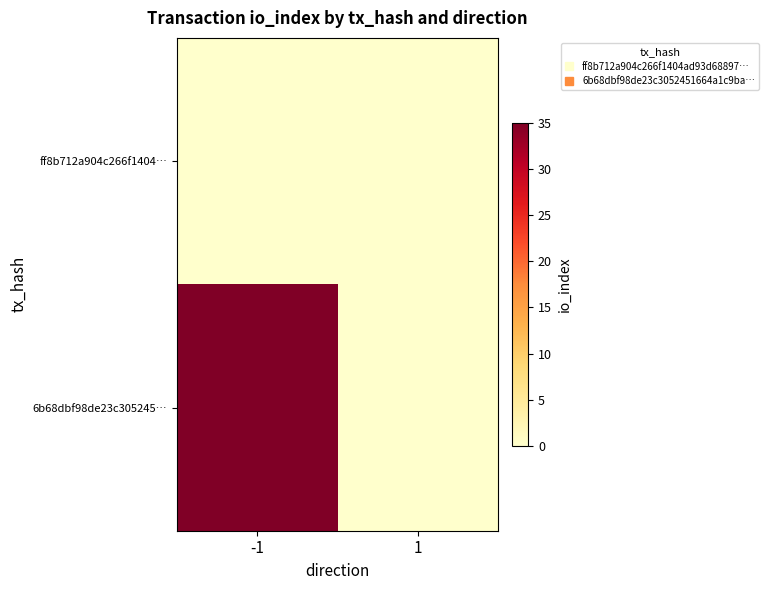

Reading left to right, extract all data points from this chart.

ff8b712a904c266f1404…: -1=0	1=0
6b68dbf98de23c305245…: -1=35	1=0